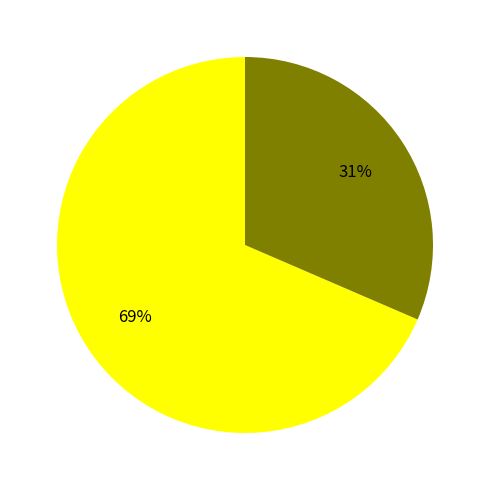

How many slices are in this pie chart?

2